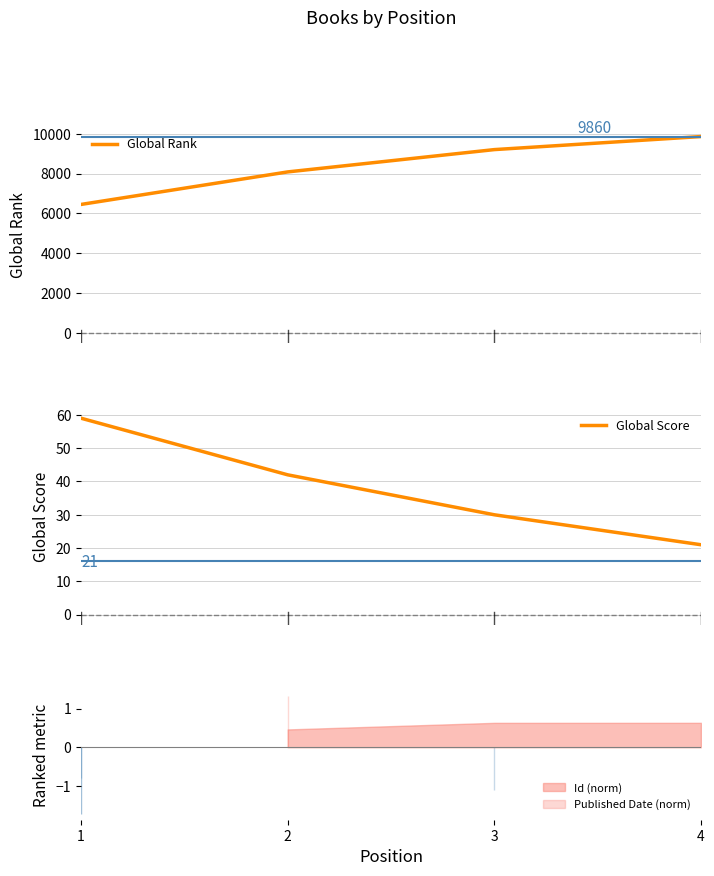

Reading left to right, what are all the values shown in this chart?

Global Rank: 6453	8085	9205	9860
Global Score: 59	42	30	21